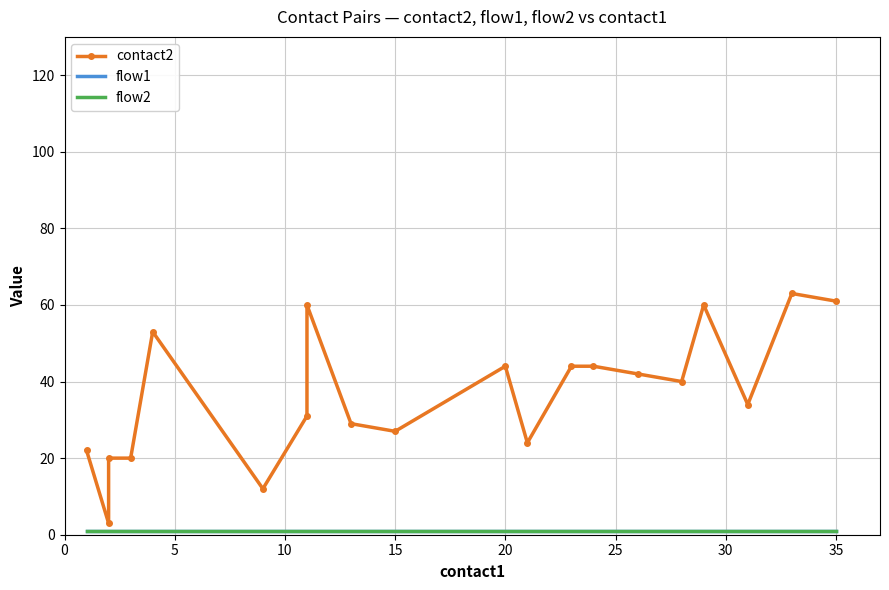

List the series in order of their peak value, highest first.

contact2, flow1, flow2